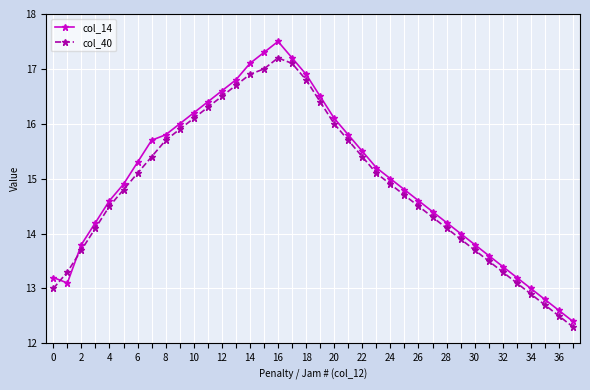

Which series has the widest spread of values?

col_14